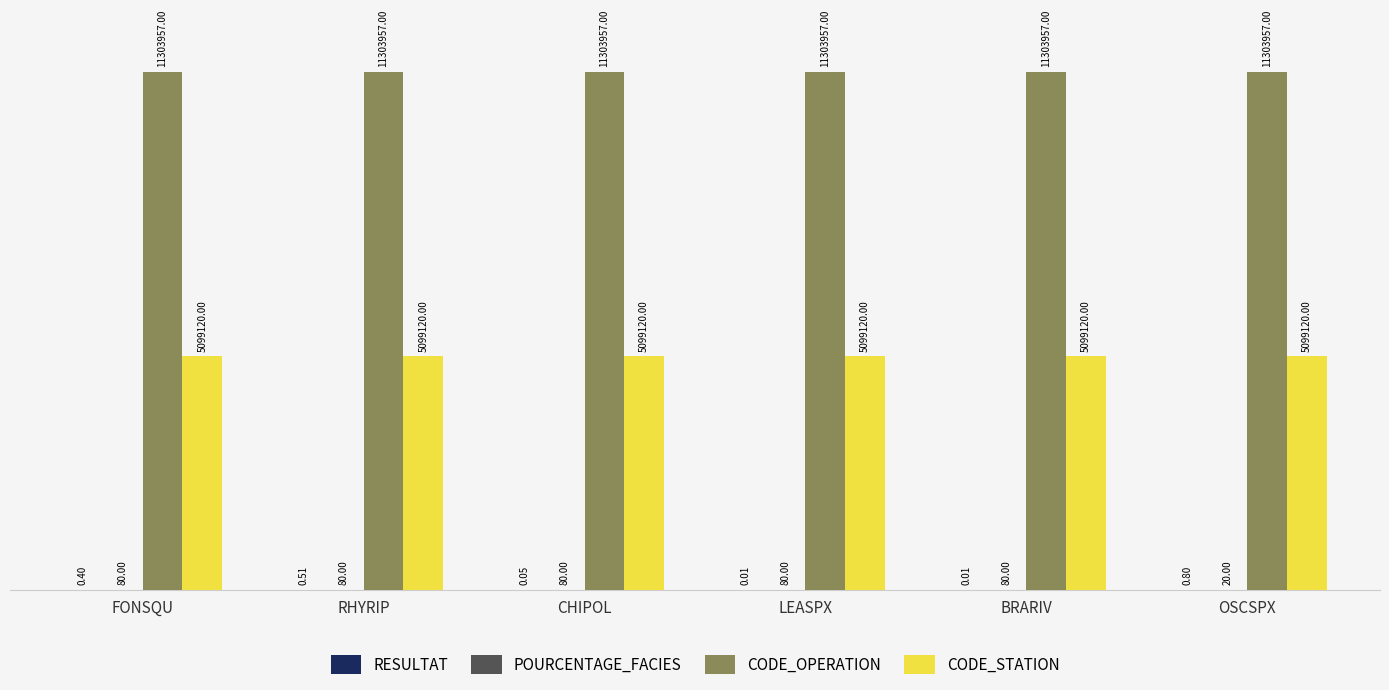

At which category is the sum across all series the highest?

RHYRIP